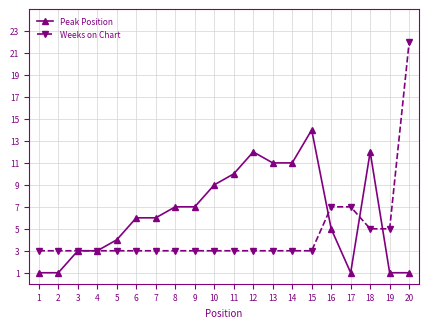

Is it true that Weeks on Chart equals 1 at 6?

False